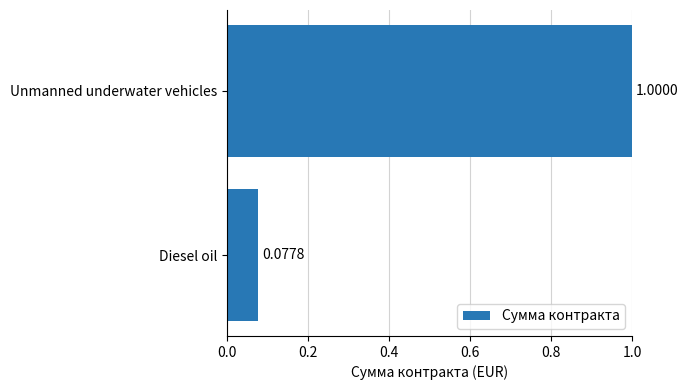

Rank the categories by value from highest to lowest.

Unmanned underwater vehicles, Diesel oil